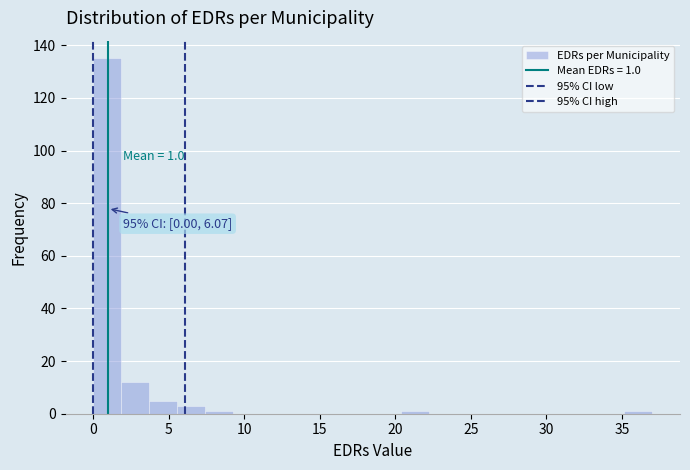

Around what value on the x-axis is the tallest bar? Give the approximate position of its centre, as read against the axis.

1.0